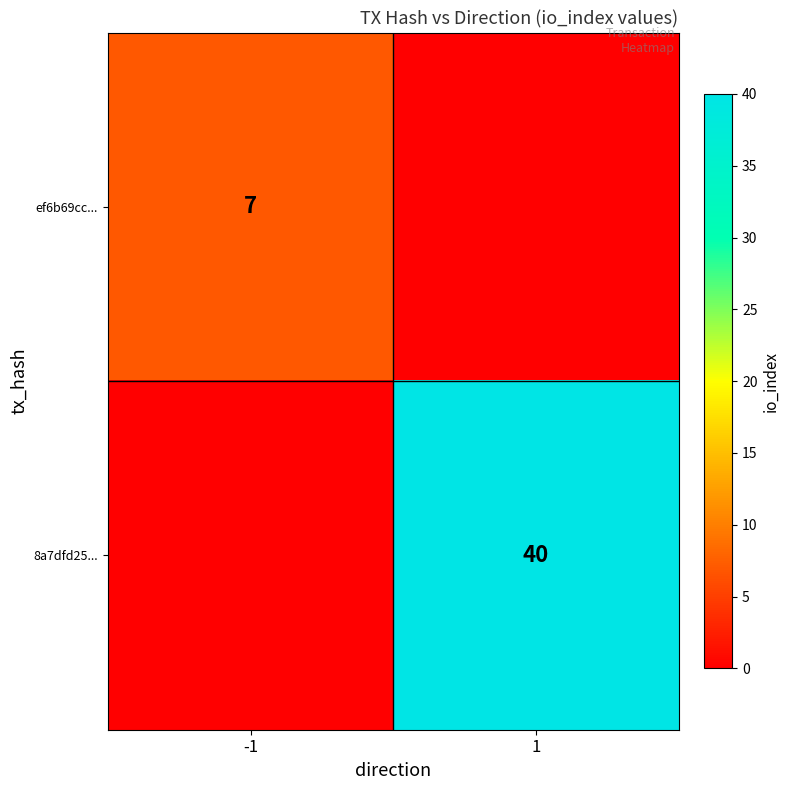

What is the total value across all series at 1?

40